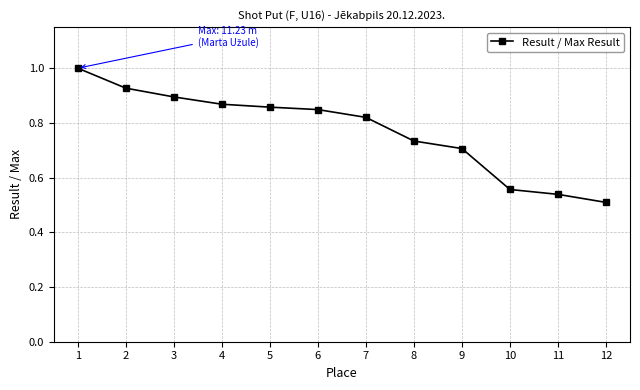

Which category has the highest value across all series?

1